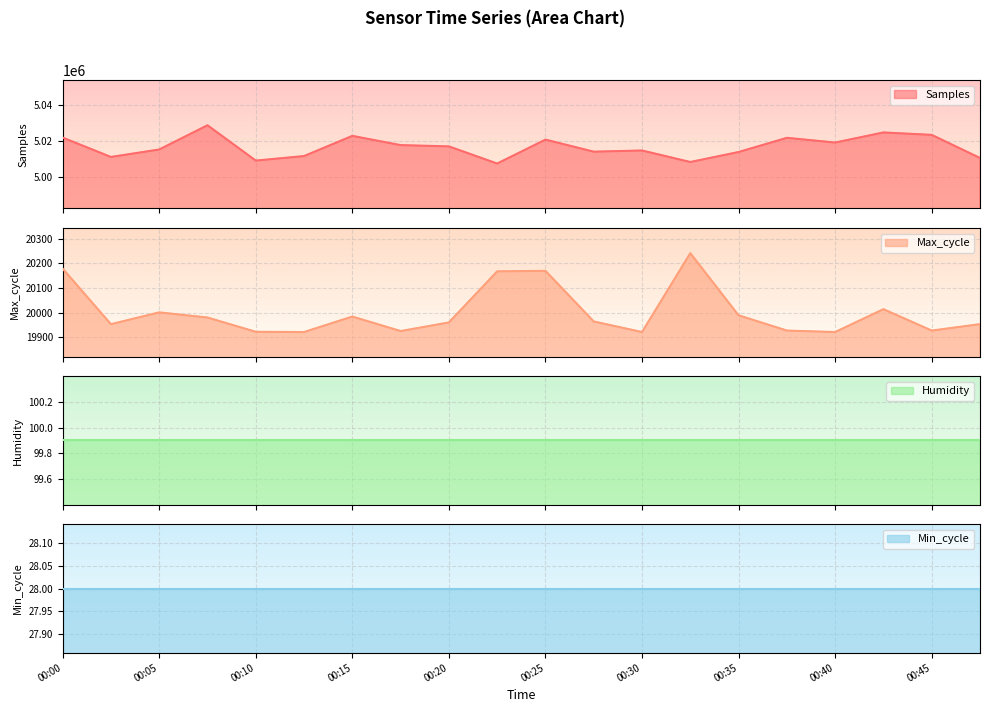

True or false: Max_cycle and Samples cross at least once.

False